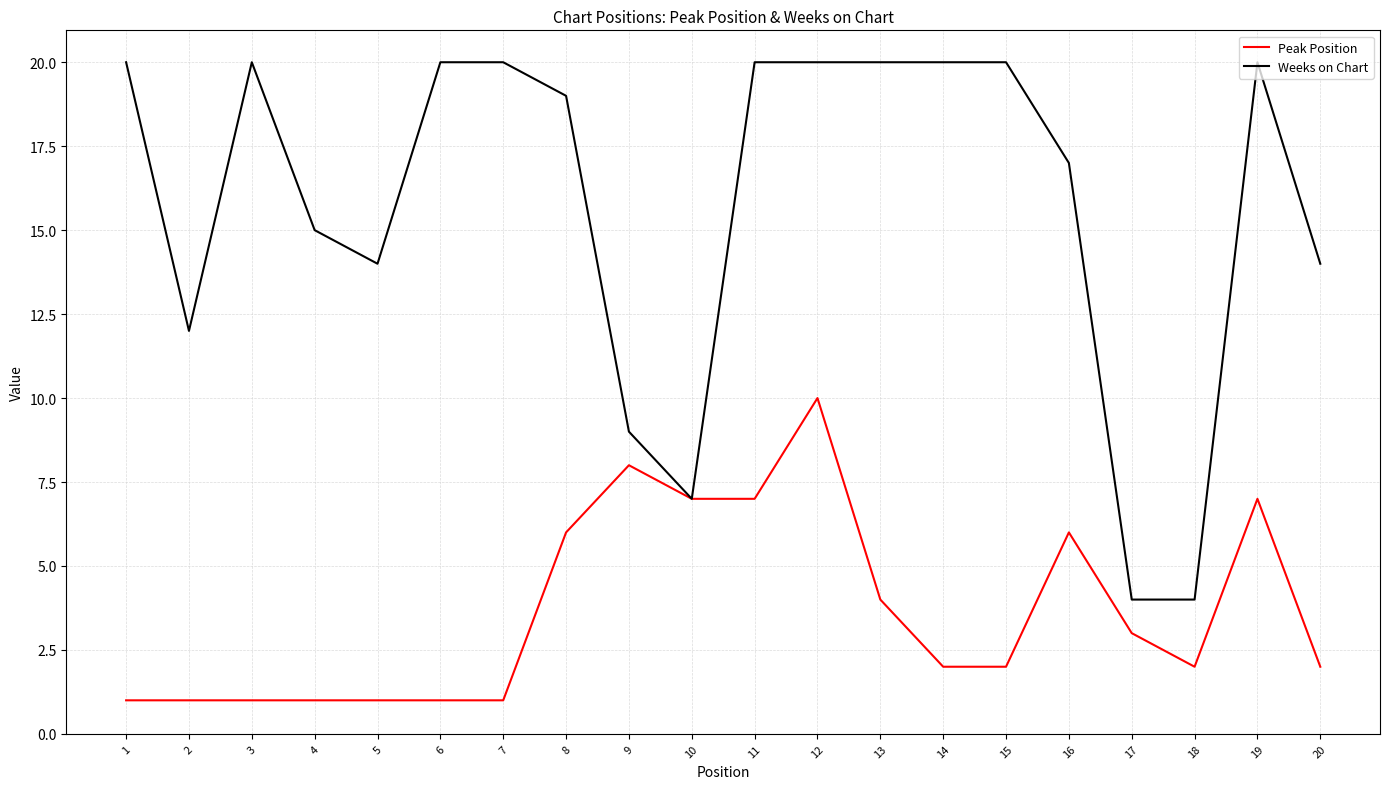

What is the total value across all series at 14?

22